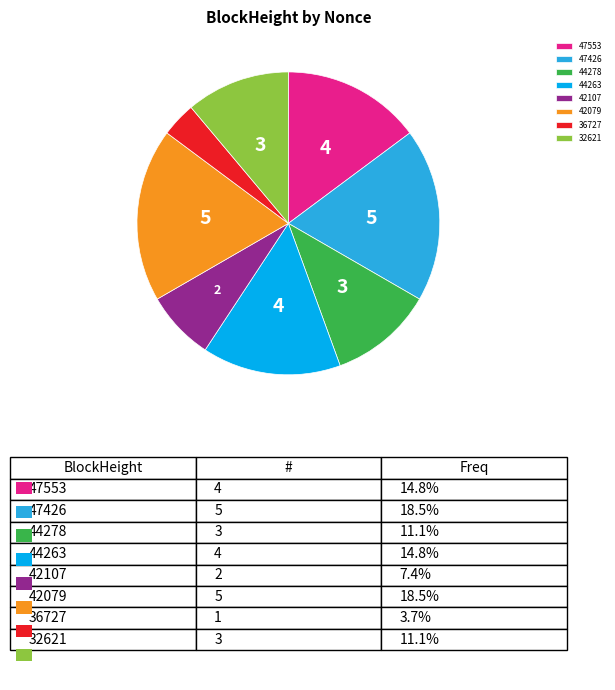

Is 42079 the majority of the pie?

No